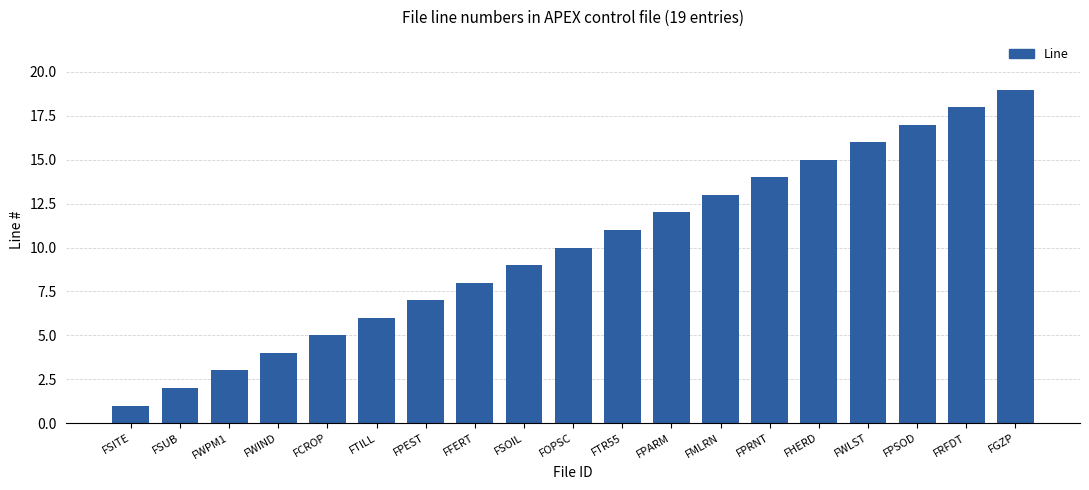

Count the number of data series in this chart.

1